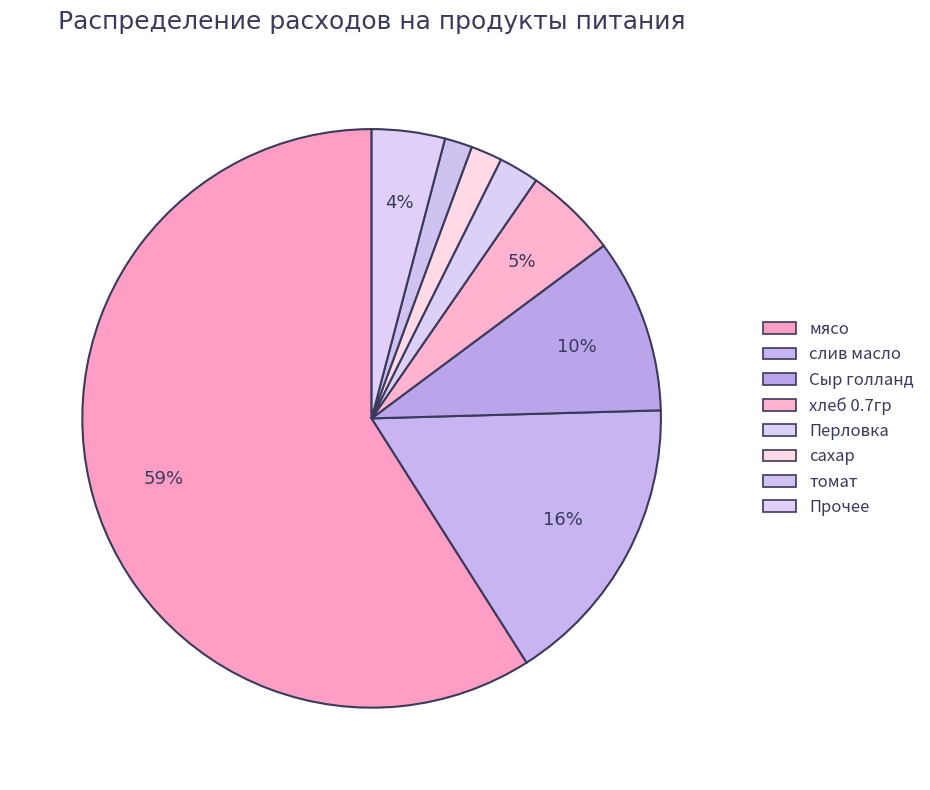

How many slices are in this pie chart?

8